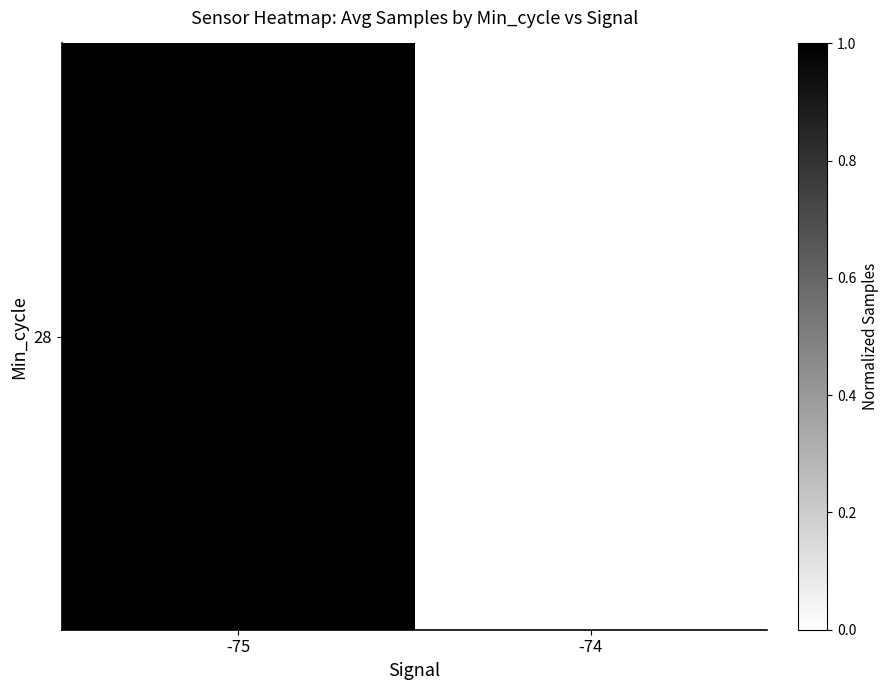

At which label is the value closest to 0?

-74